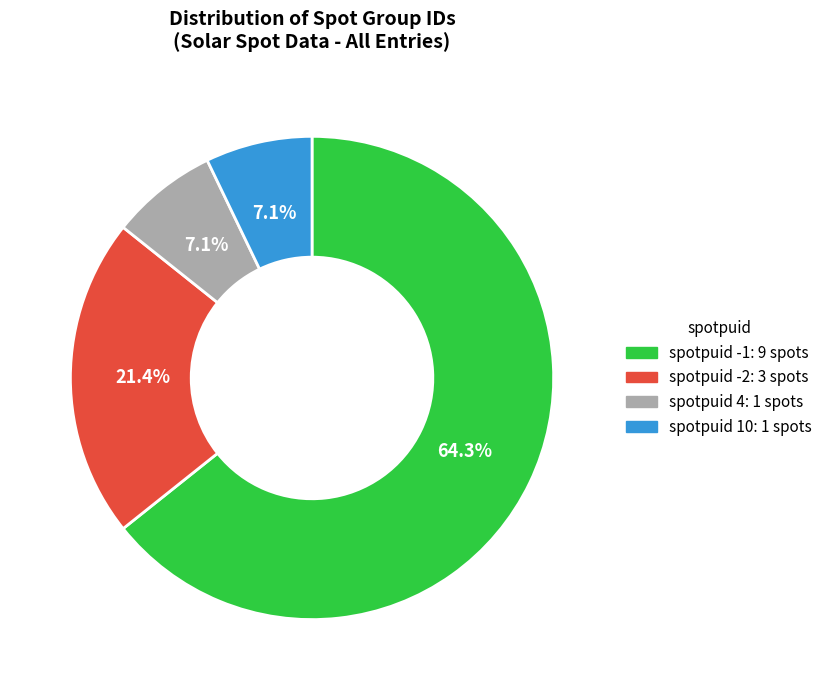

What is the largest slice in the pie chart?

spotpuid -1